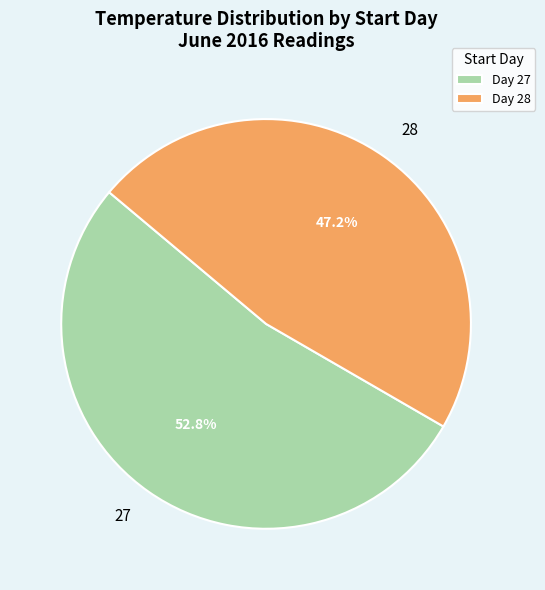

To the nearest percent, what is the difference between the largest and smallest slice percentages?

6%